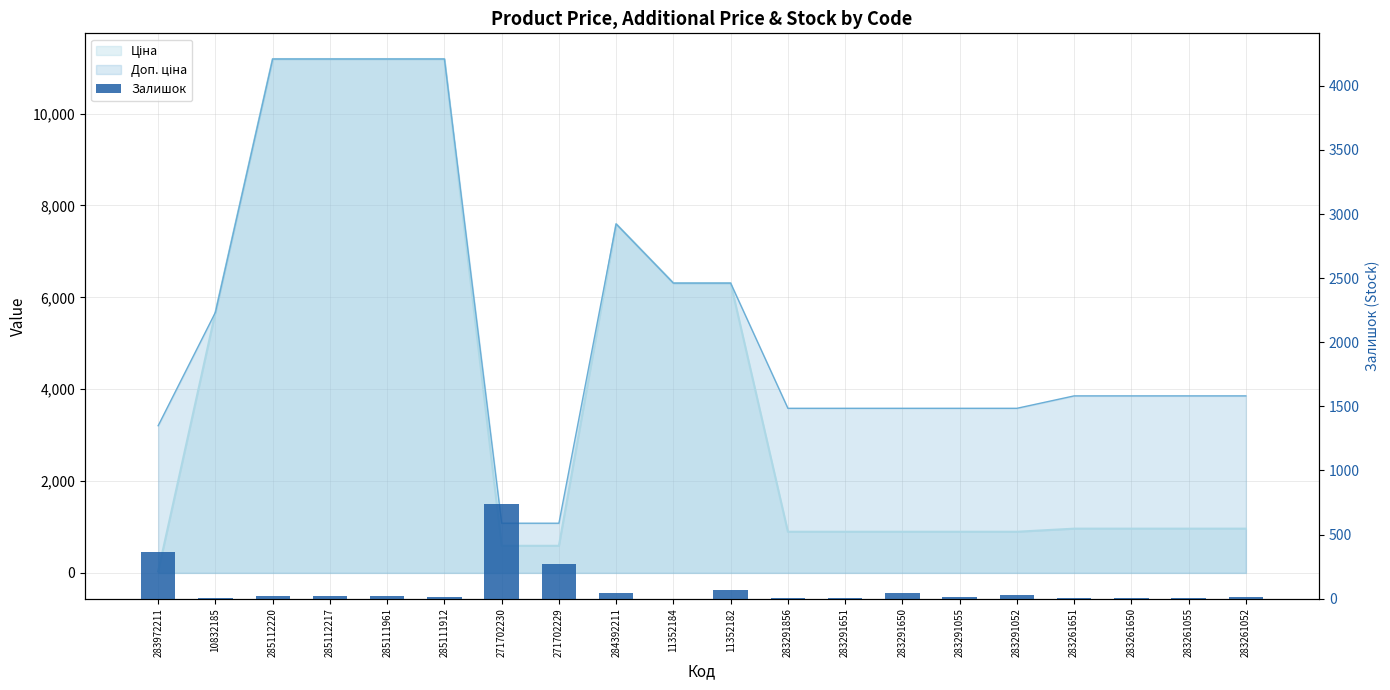

Are the bars grouped side by side (vs. stacked)?

No